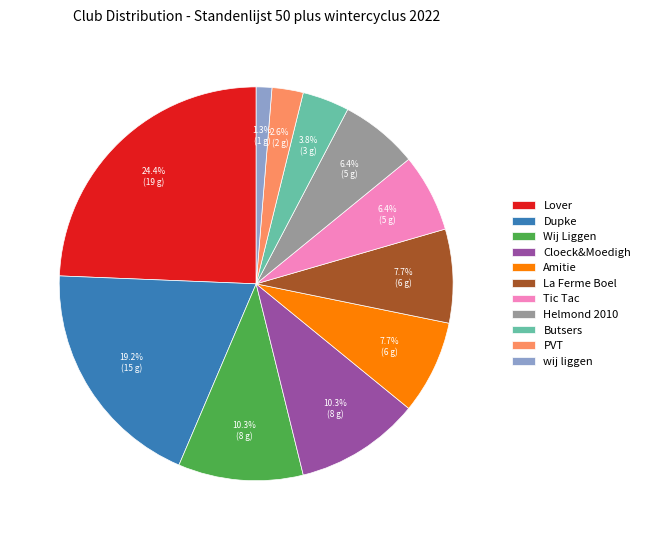

What is the ratio of the value at Tic Tac to the value at Lover?

0.3